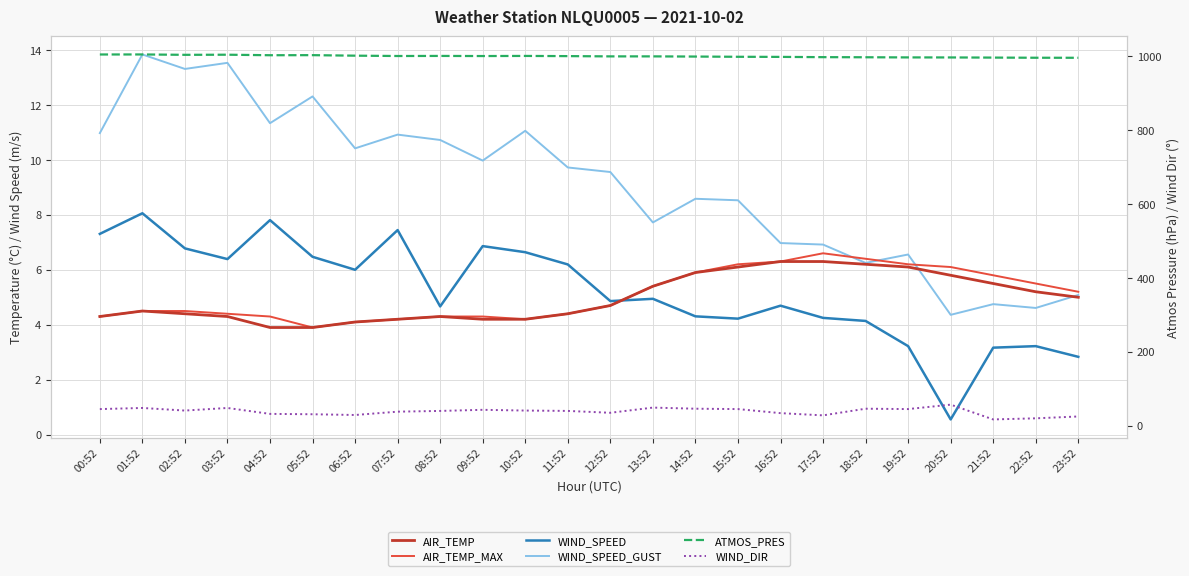

What position from the right is 00:52?

24